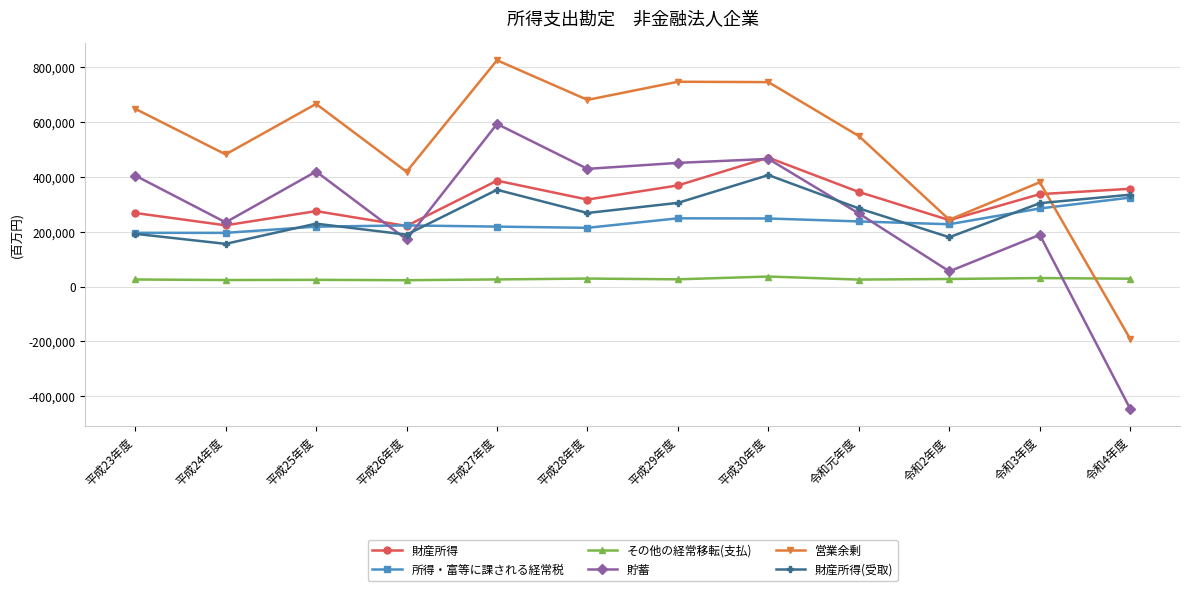

Which series changed the most between 平成29年度 and 令和4年度?

営業余剰